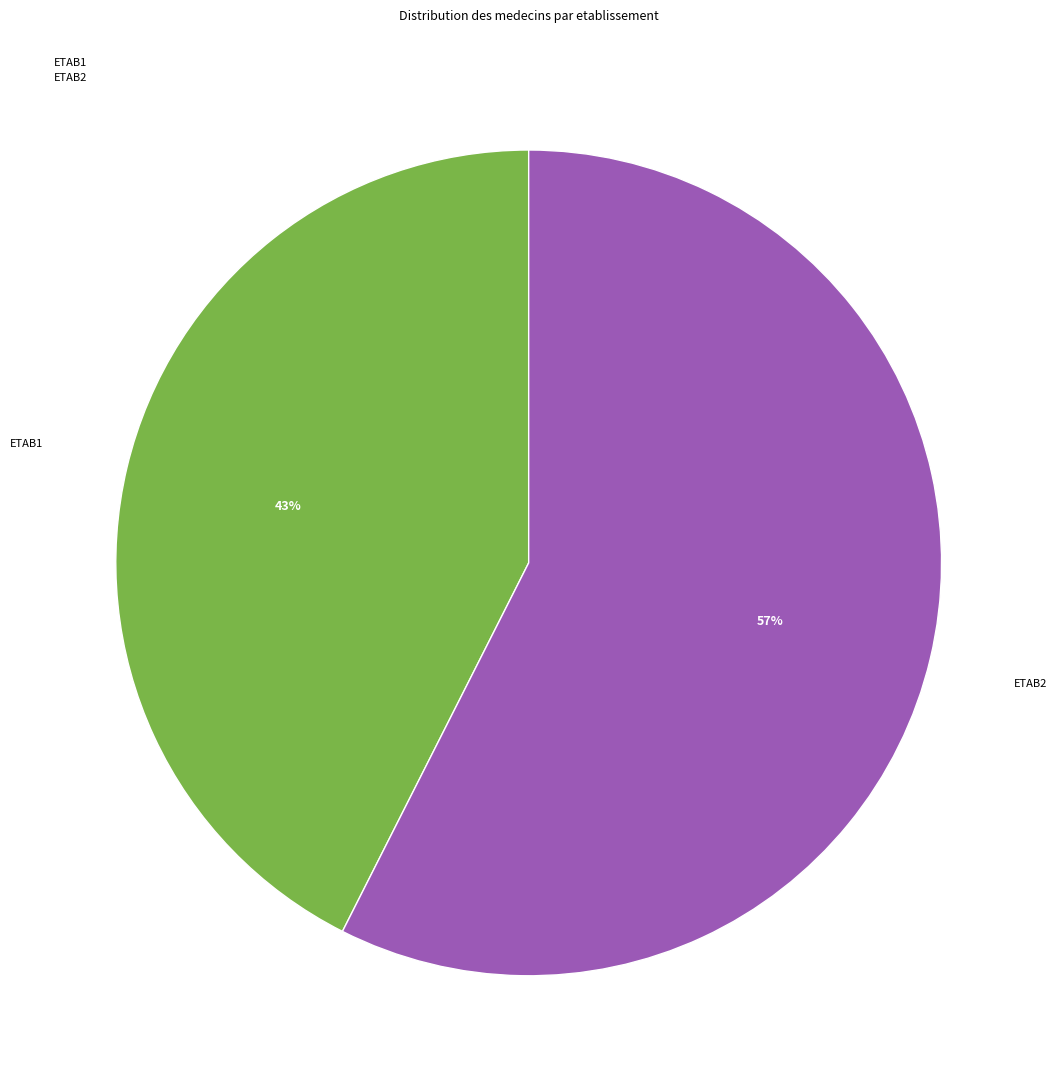

Rank the categories by value from lowest to highest.

ETAB1, ETAB2